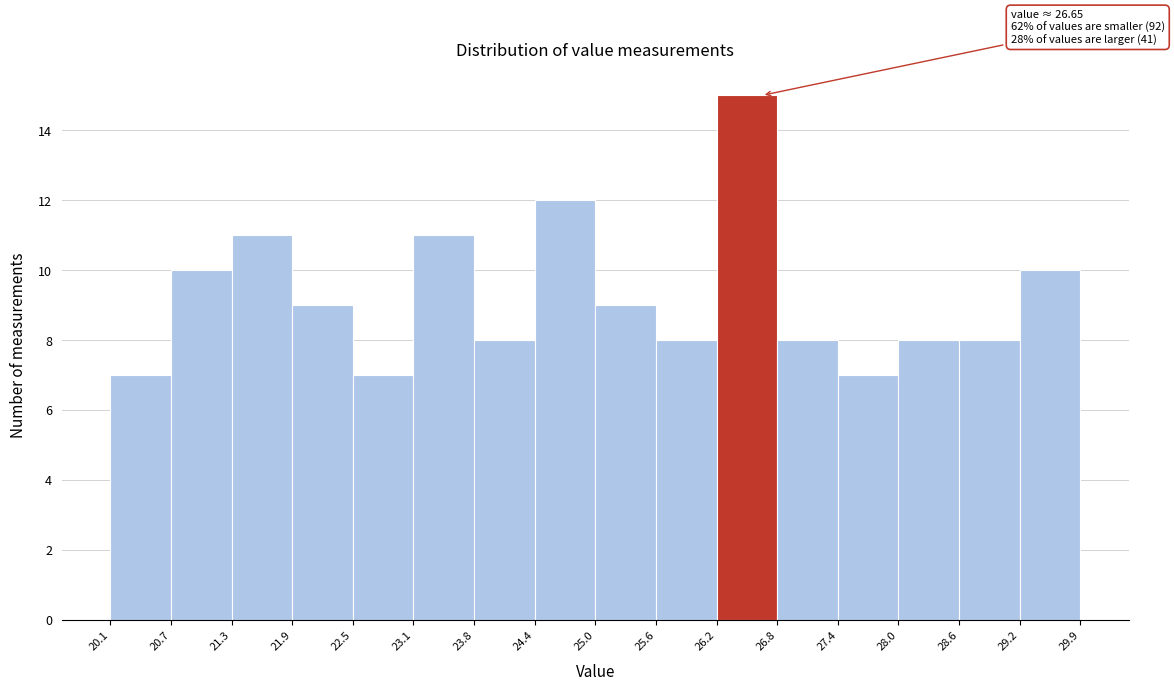

Which range on the x-axis has the tallest bar?

26.2 to 26.8